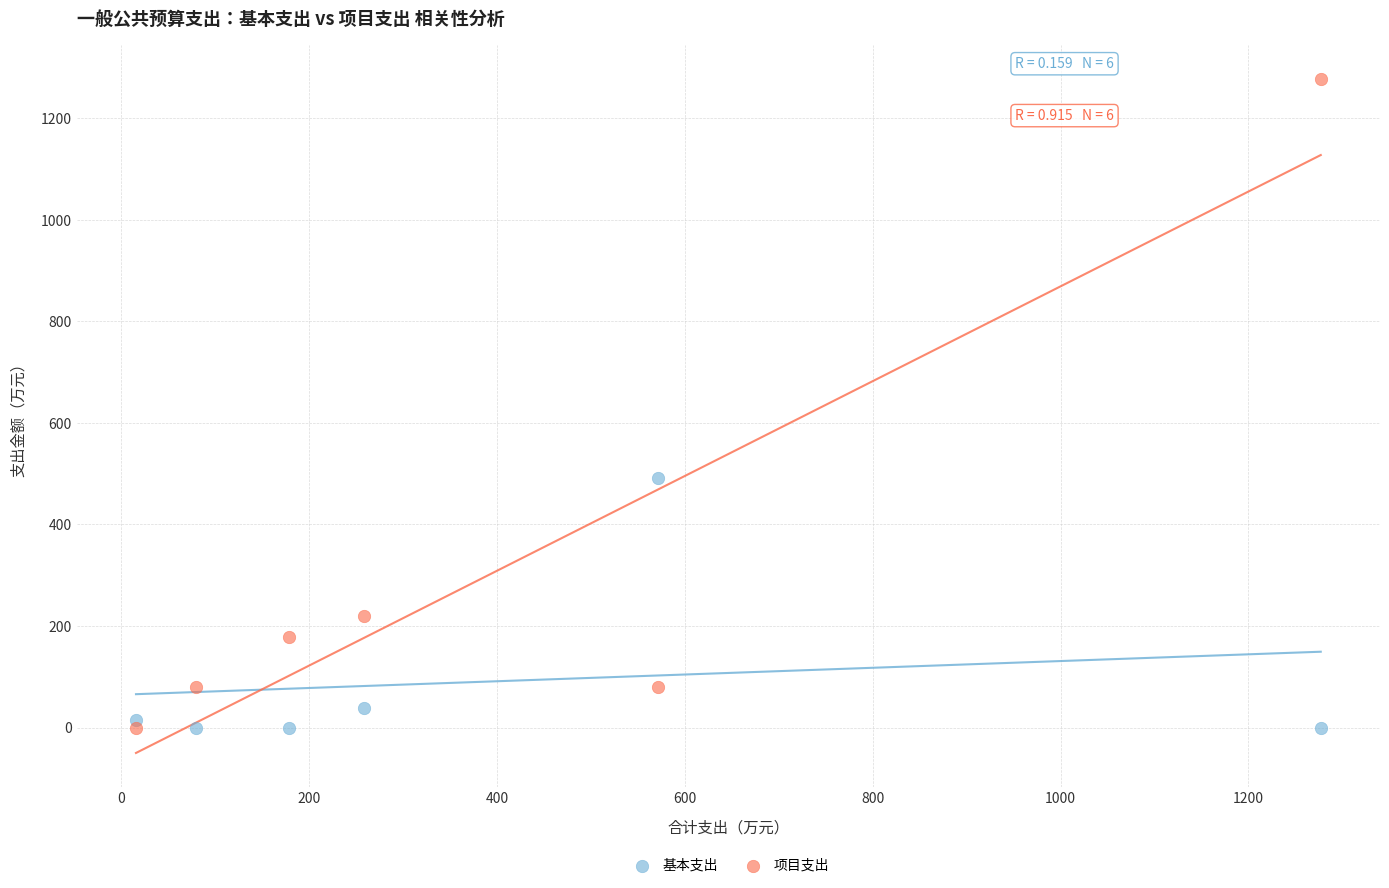

Which series has the widest spread of Y values?

项目支出